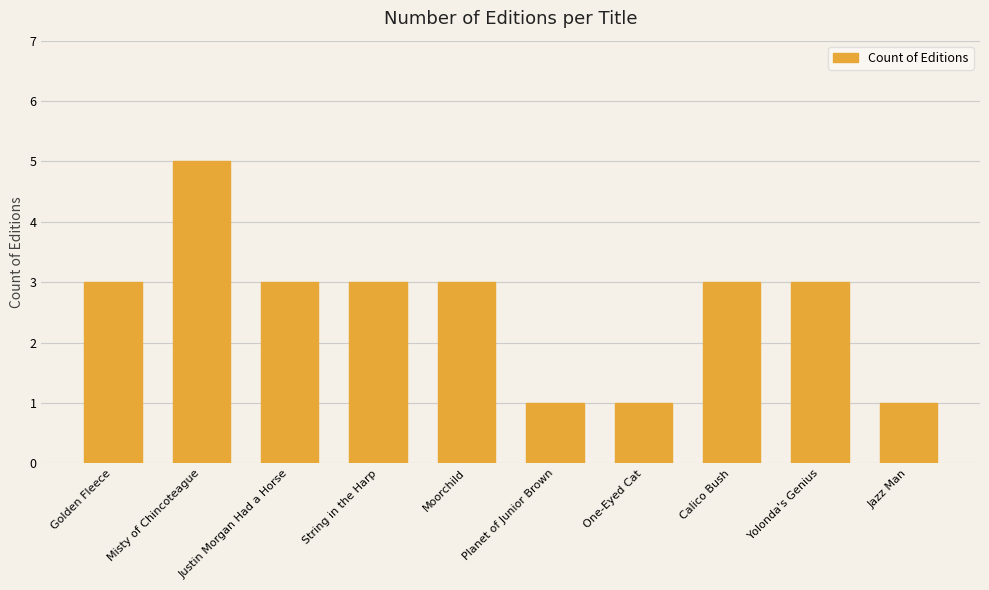

Which has a higher value, Calico Bush or Jazz Man?

Calico Bush